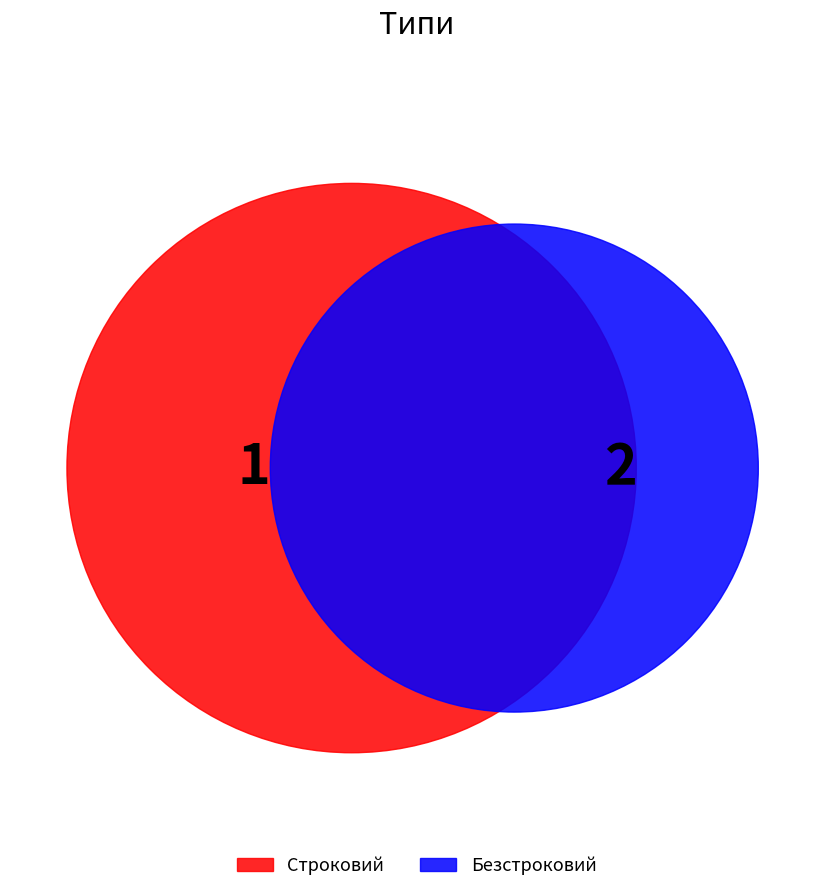

Rank the categories by value from lowest to highest.

Строковий, Безстроковий